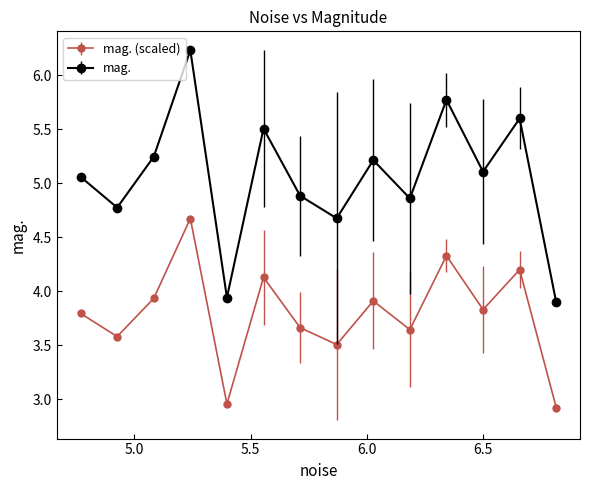

Which series has the largest range (max minus min)?

mag.